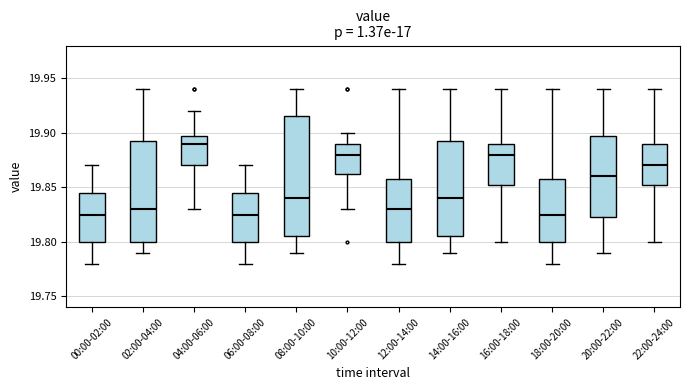

Reading left to right, transcribe this box plot: for each box, give where its median line is, the range the box spans, and where its two whiskers end, as read against the y-axis. The values are not printed on the chart, so give them approximately, as read against the axis.

00:00-02:00: median 19.825, box 19.800 to 19.845, whiskers 19.780 to 19.870
02:00-04:00: median 19.830, box 19.800 to 19.895, whiskers 19.790 to 19.940
04:00-06:00: median 19.890, box 19.870 to 19.900, whiskers 19.830 to 19.920
06:00-08:00: median 19.825, box 19.800 to 19.845, whiskers 19.780 to 19.870
08:00-10:00: median 19.840, box 19.805 to 19.915, whiskers 19.790 to 19.940
10:00-12:00: median 19.880, box 19.865 to 19.890, whiskers 19.830 to 19.900
12:00-14:00: median 19.830, box 19.800 to 19.860, whiskers 19.780 to 19.940
14:00-16:00: median 19.840, box 19.805 to 19.895, whiskers 19.790 to 19.940
16:00-18:00: median 19.880, box 19.855 to 19.890, whiskers 19.800 to 19.940
18:00-20:00: median 19.825, box 19.800 to 19.860, whiskers 19.780 to 19.940
20:00-22:00: median 19.860, box 19.825 to 19.900, whiskers 19.790 to 19.940
22:00-24:00: median 19.870, box 19.855 to 19.890, whiskers 19.800 to 19.940